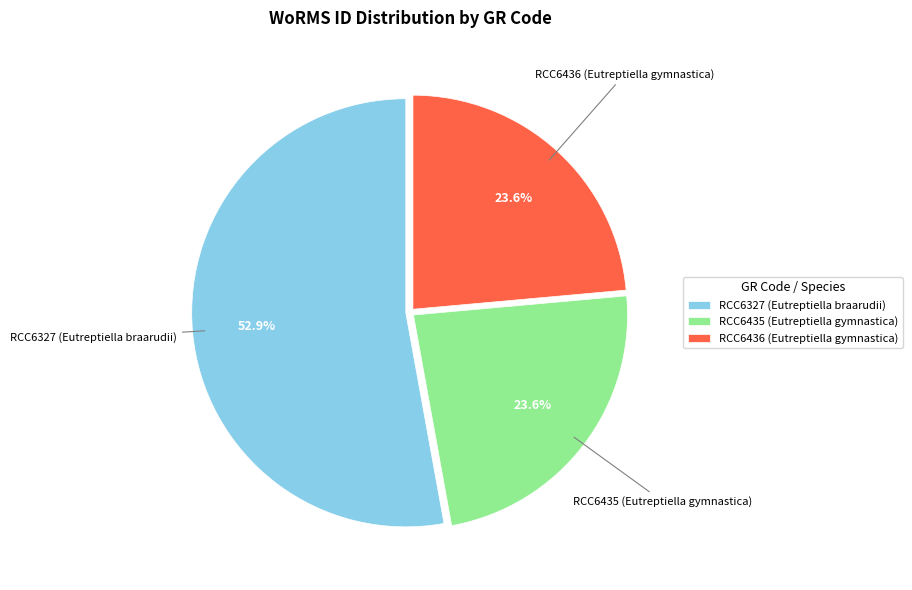

Is it true that RCC6327 (Eutreptiella braarudii) is 53% of the pie?

True